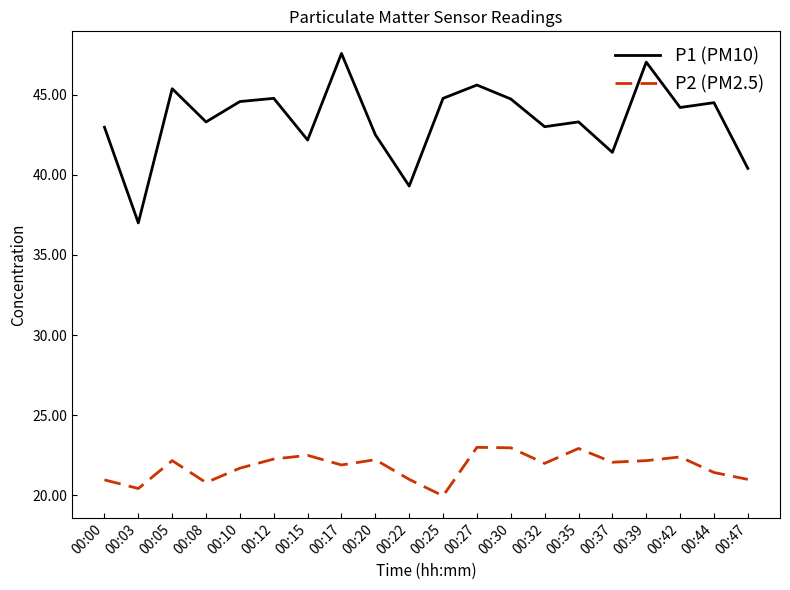

At how many categories does at least one series exceed 39?

19